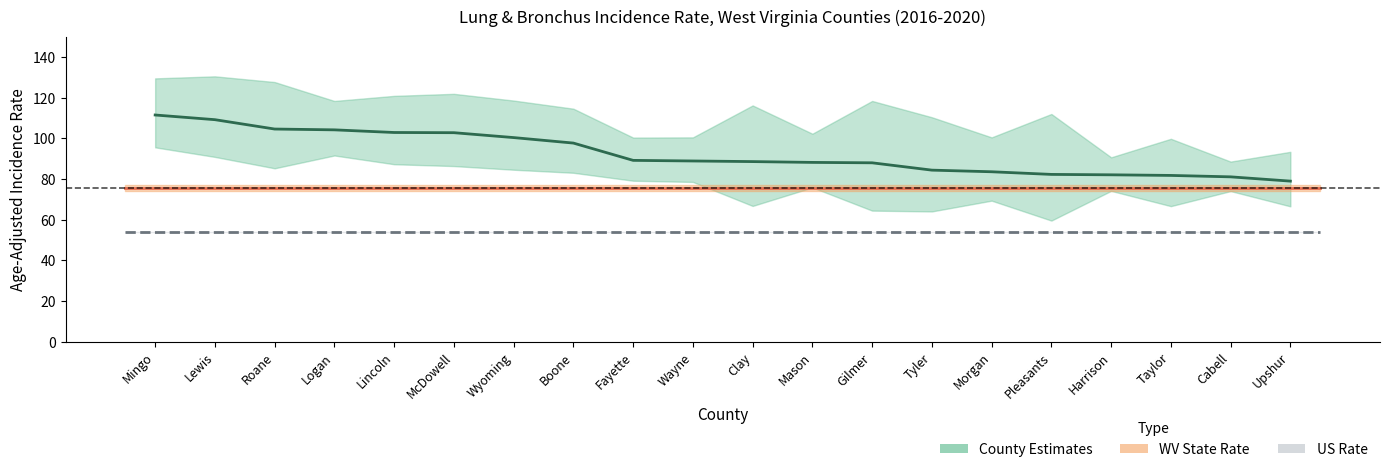

At which category is the sum across all series the highest?

Mingo